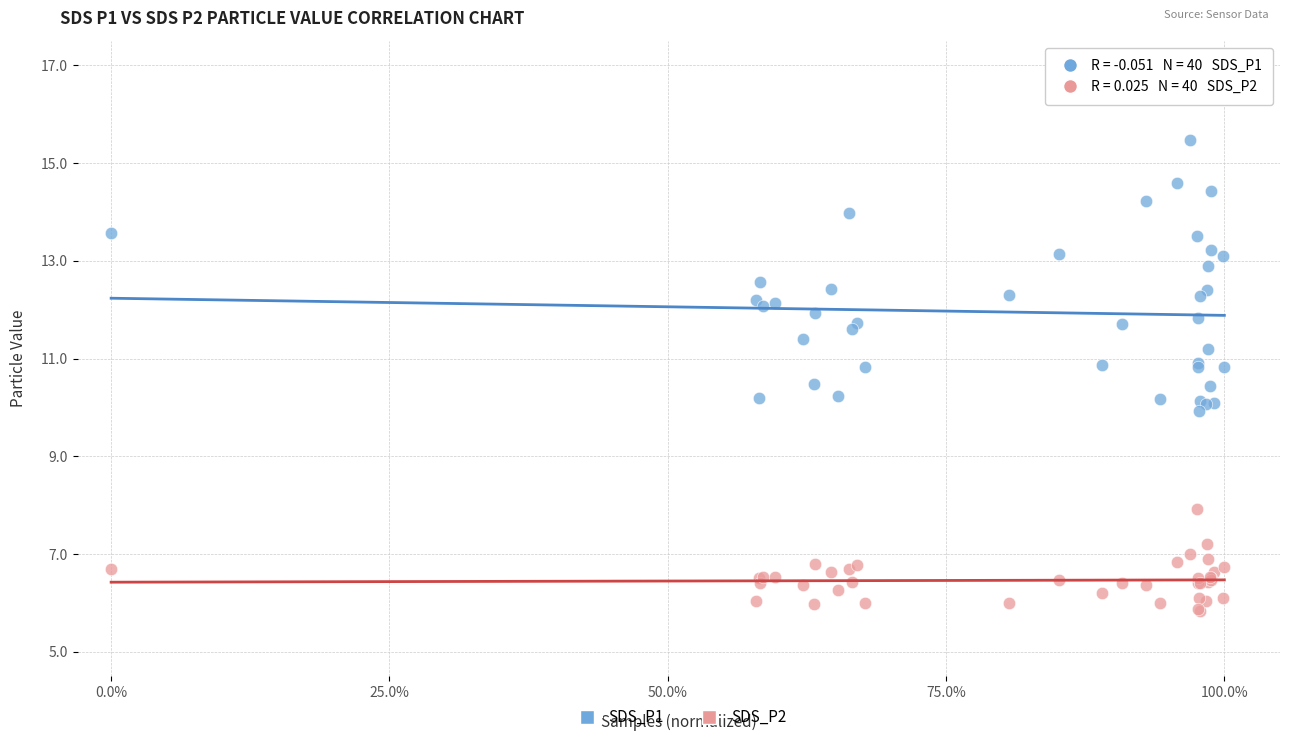

Which series contains the lowest Y value?

SDS_P2